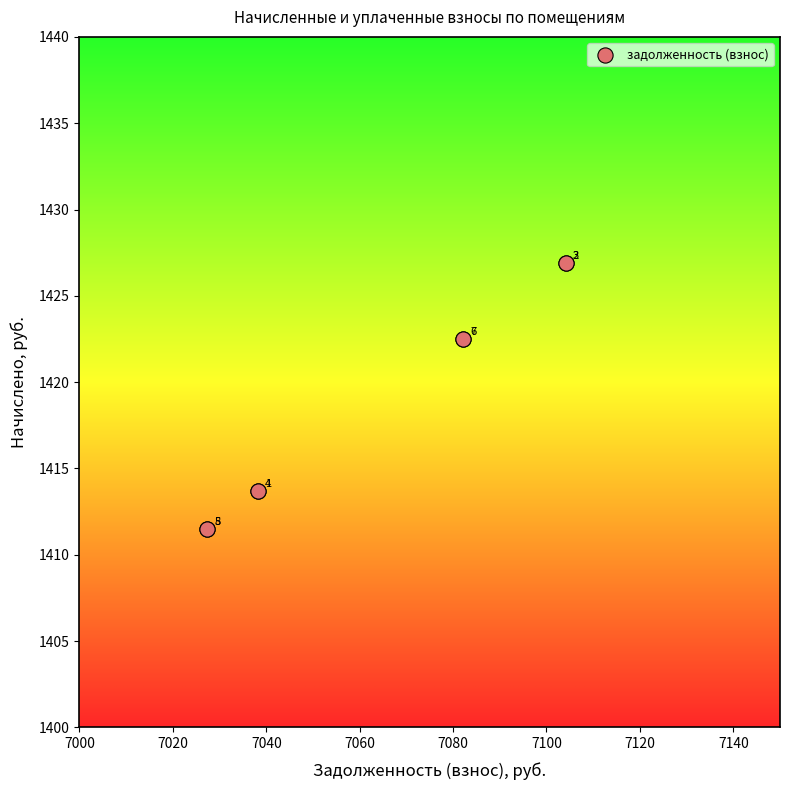

What Y value in the scatter plot is closest to 1419?

1422.5